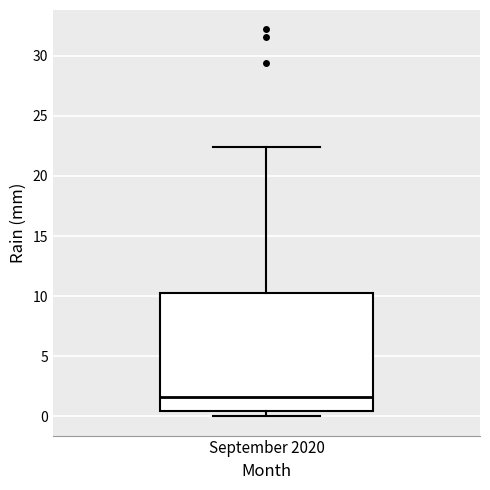

Where is the lower edge of the box for September 2020 on the y-axis? The values are not printed on the chart, so give them approximately, as read against the axis.

0.5